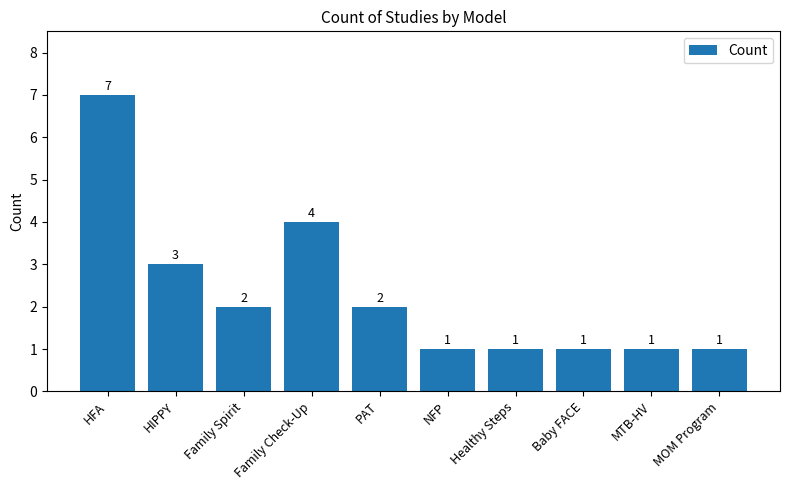

How many bars are there in total?

10